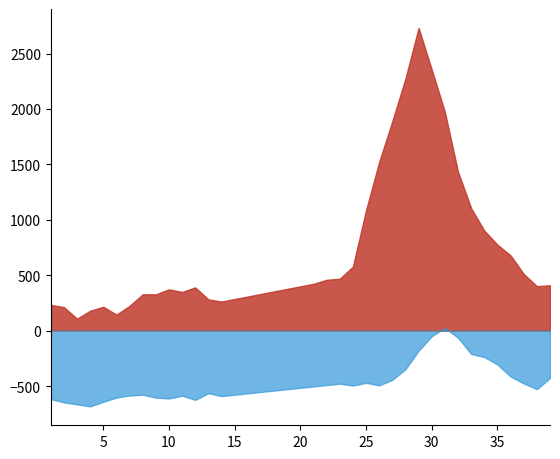

What is the spread (max minus min) of values at 5?

857.2